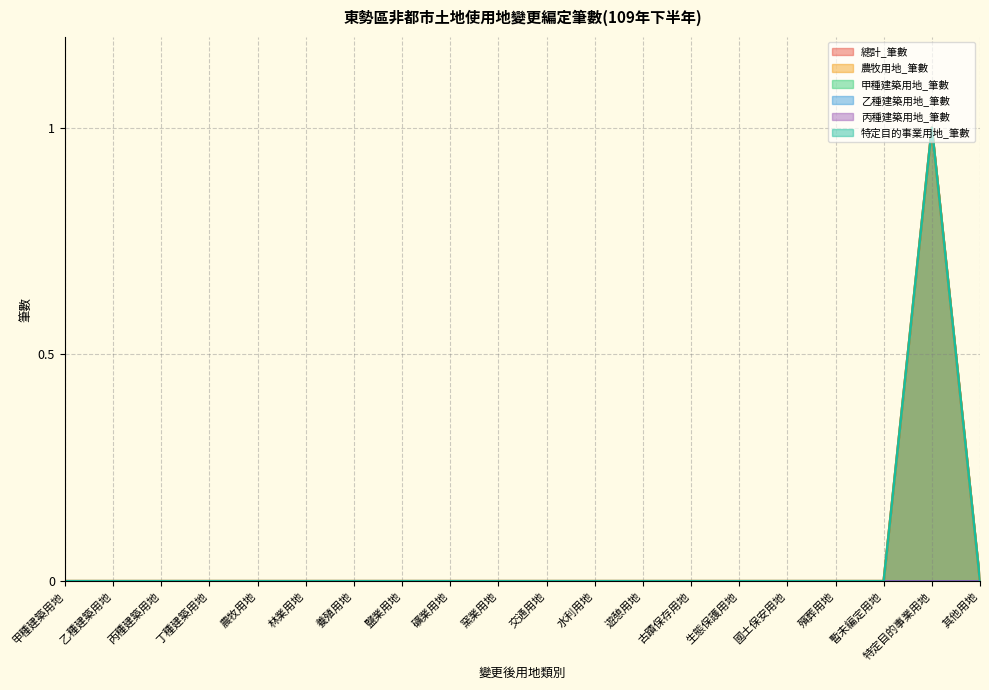

At which label is 農牧用地_筆數 closest to 0?

甲種建築用地